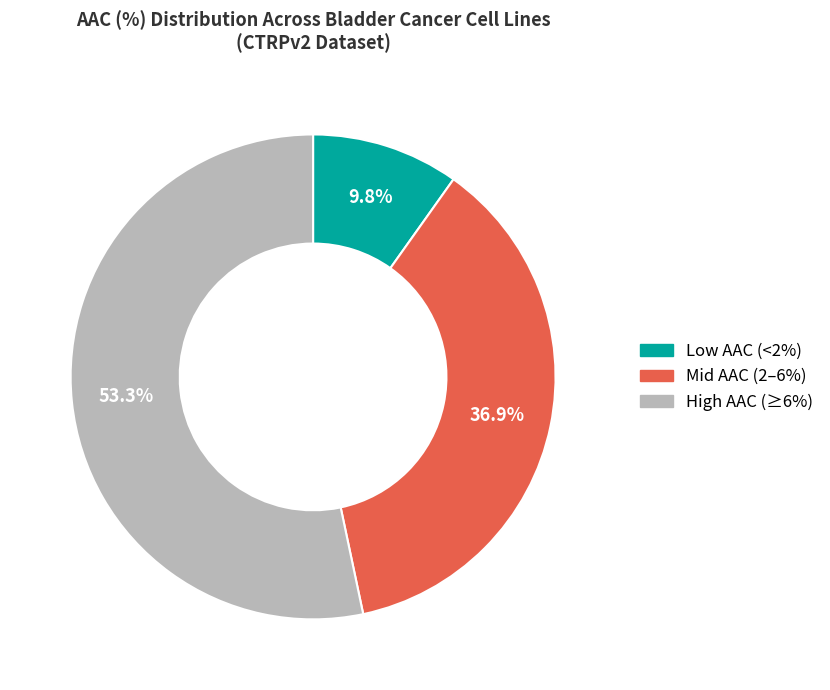

What is the ratio of the value at Mid AAC (2–6%) to the value at High AAC (≥6%)?

0.7